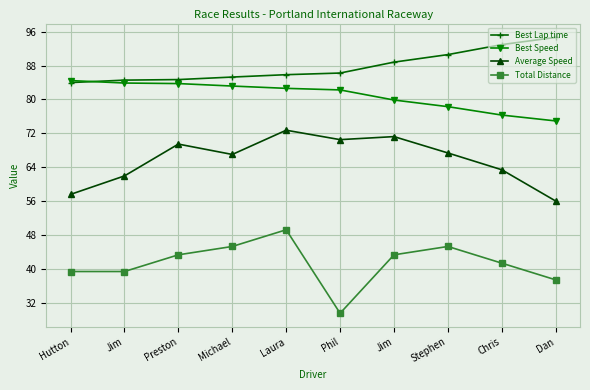

List the series in order of their peak value, lowest first.

Total Distance, Average Speed, Best Speed, Best Lap time